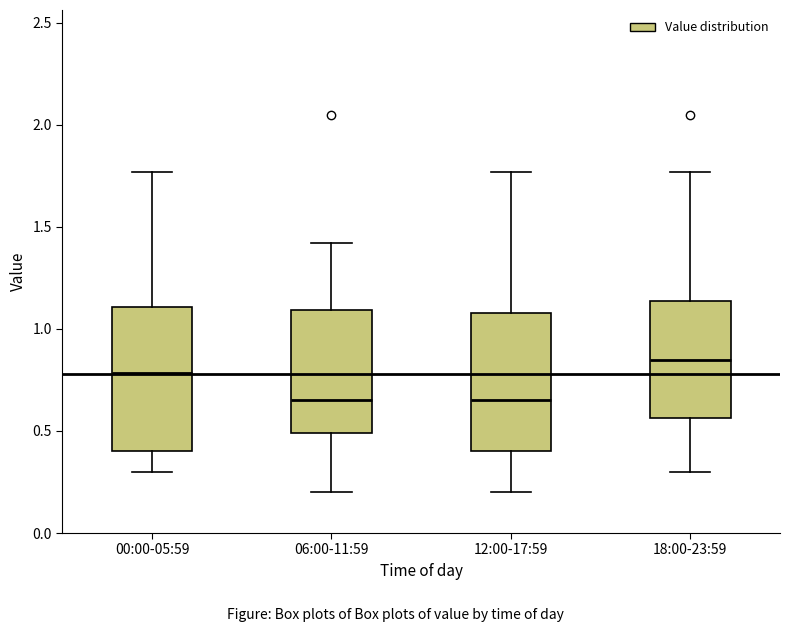

Reading left to right, transcribe this box plot: for each box, give where its median line is, the range the box spans, and where its two whiskers end, as read against the y-axis. The values are not printed on the chart, so give them approximately, as read against the axis.

00:00-05:59: median 0.80, box 0.40 to 1.10, whiskers 0.30 to 1.75
06:00-11:59: median 0.65, box 0.50 to 1.10, whiskers 0.20 to 1.40
12:00-17:59: median 0.65, box 0.40 to 1.10, whiskers 0.20 to 1.75
18:00-23:59: median 0.85, box 0.55 to 1.15, whiskers 0.30 to 1.75